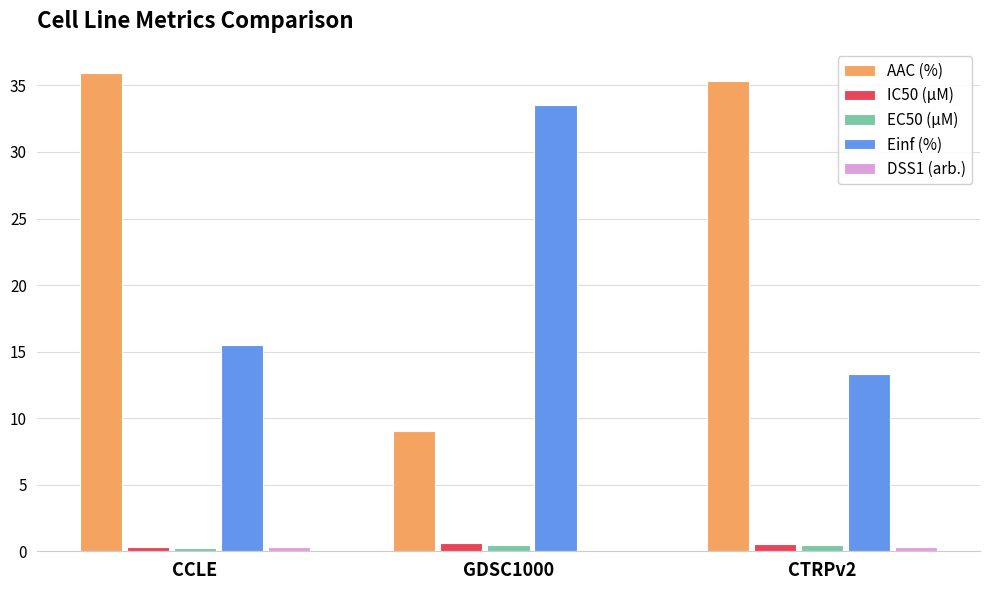

The Einf (%) series shows 10.3 at CCLE. True or false?

False